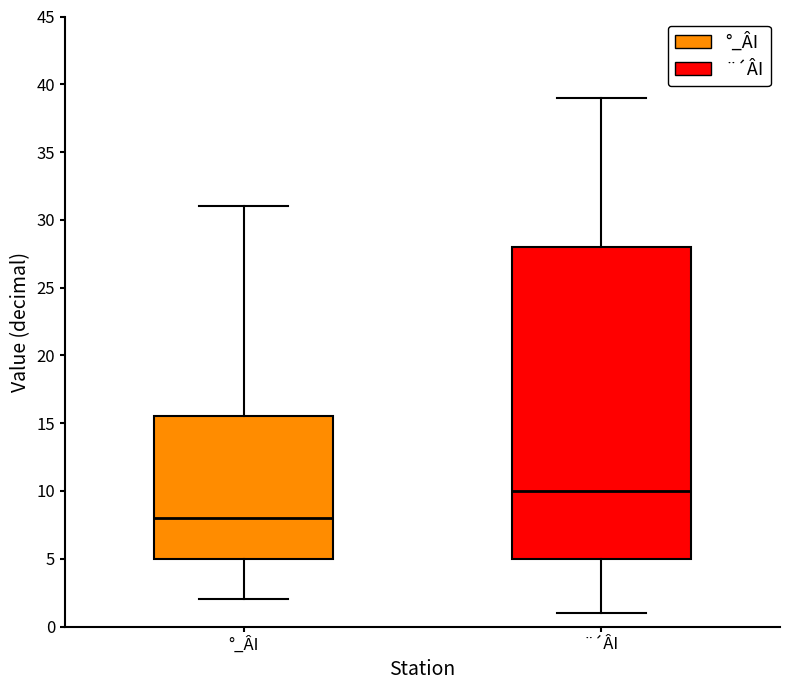

Which box's median line is the highest?

¨´ÂI